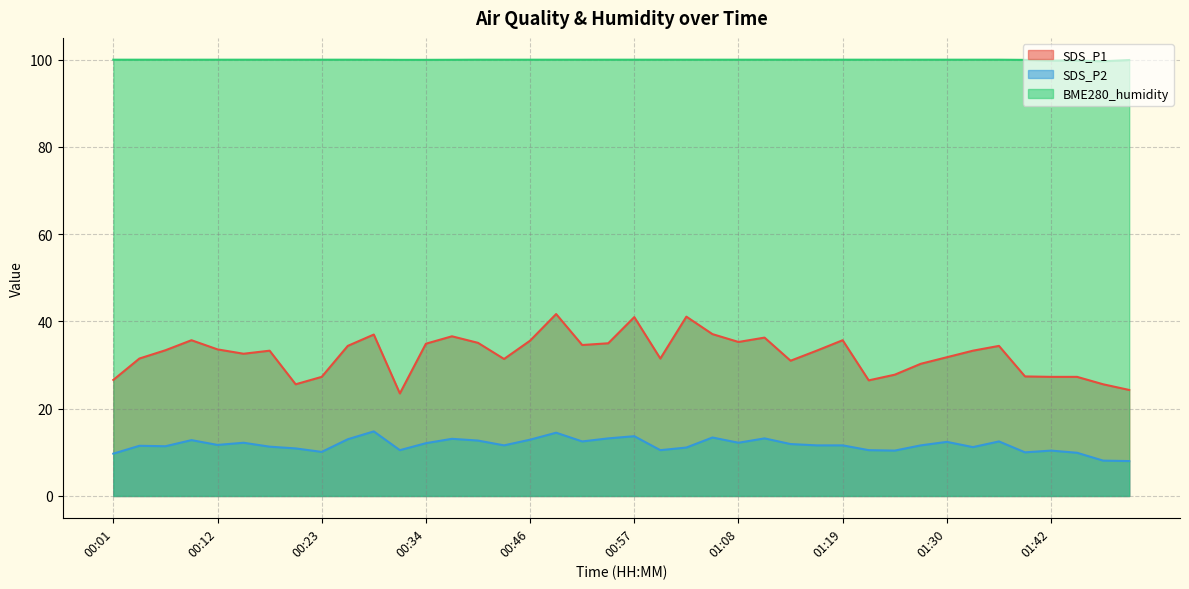

Which category has the highest value across all series?

00:01